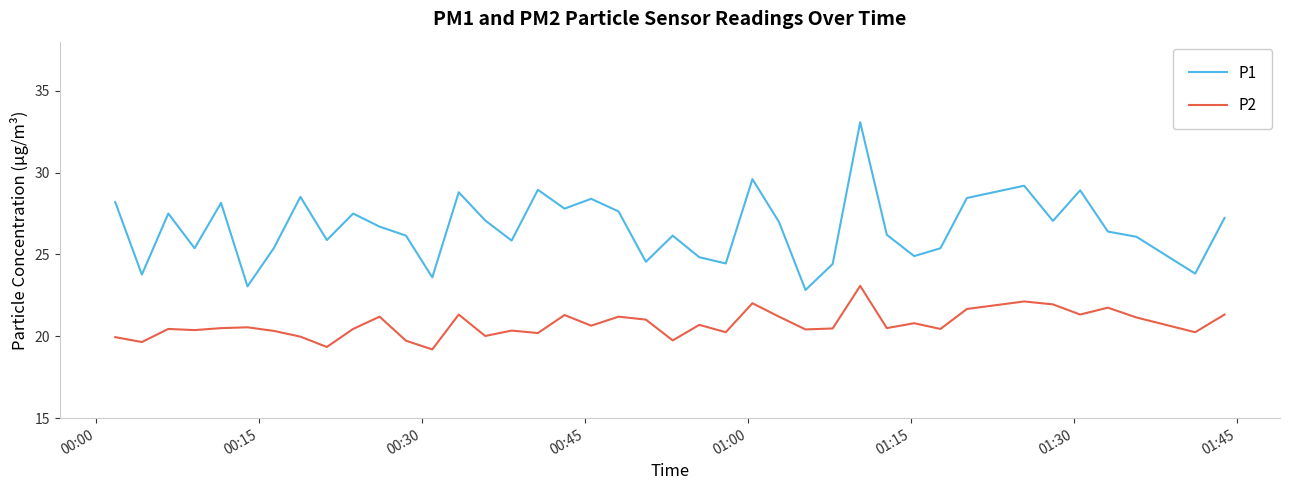

How many distinct data groups are displayed?

2